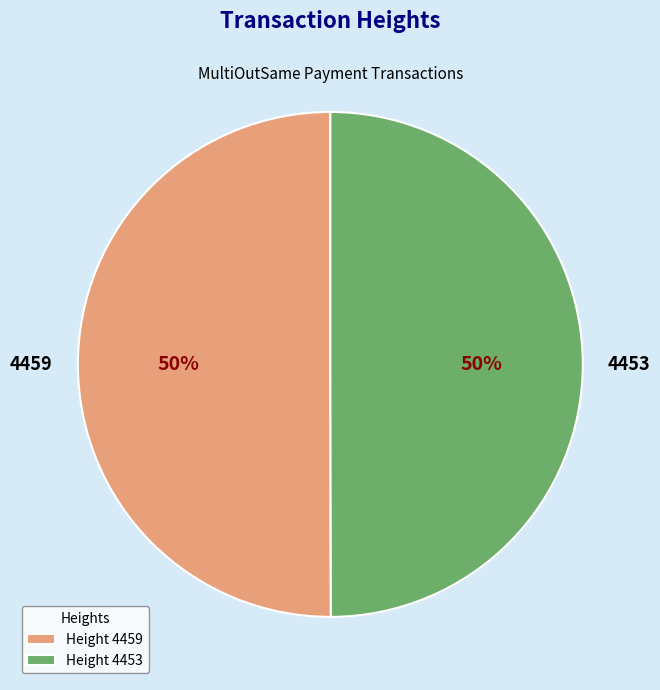

Is the sum of 4453 and 4459 greater than half?

Yes